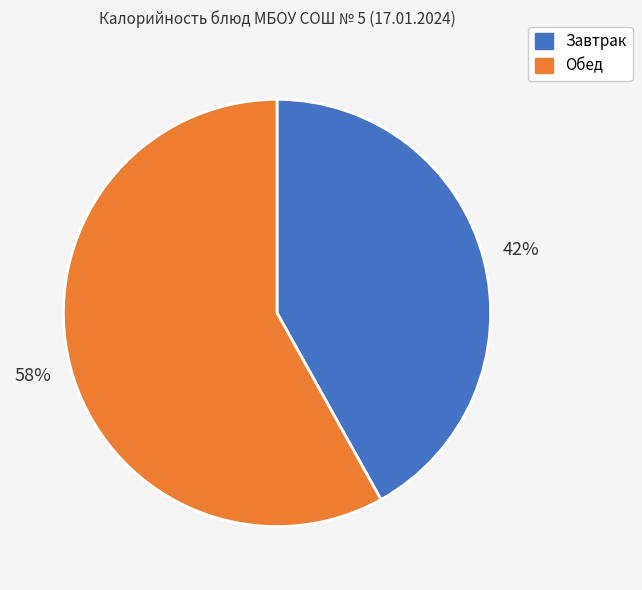

Do Обед and Завтрак together represent more than half of the pie?

Yes